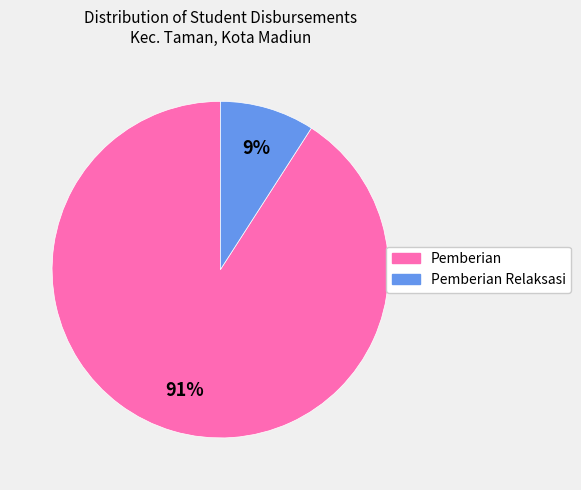

To the nearest percent, what is the difference between the largest and smallest slice percentages?

82%